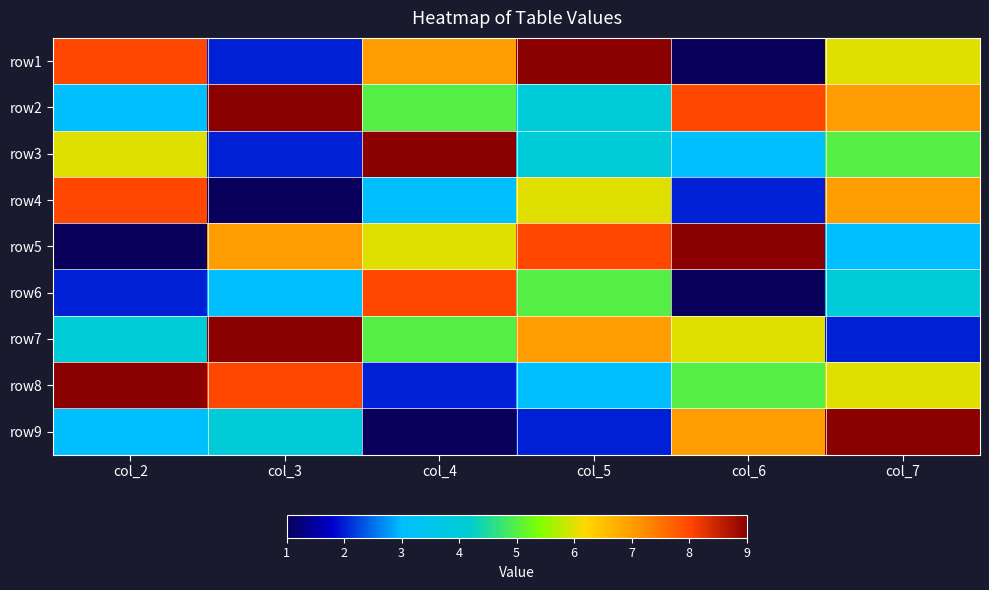

At how many categories does at least one series exceed 3?

6